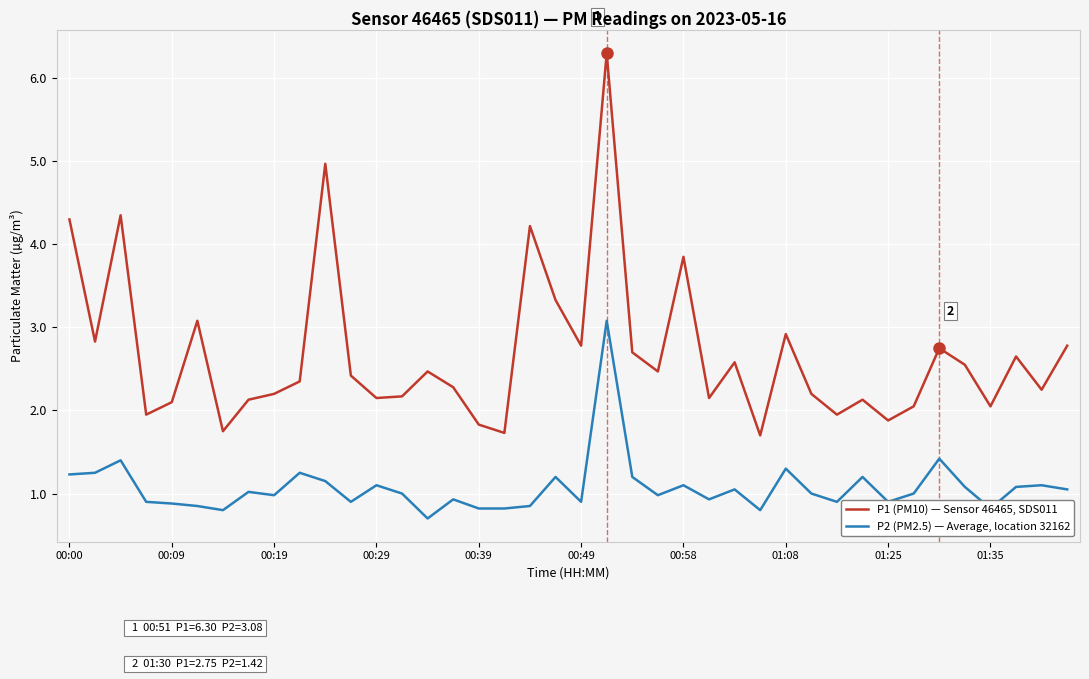

Which series has the largest total across all categories?

P1 (PM10) — Sensor 46465, SDS011